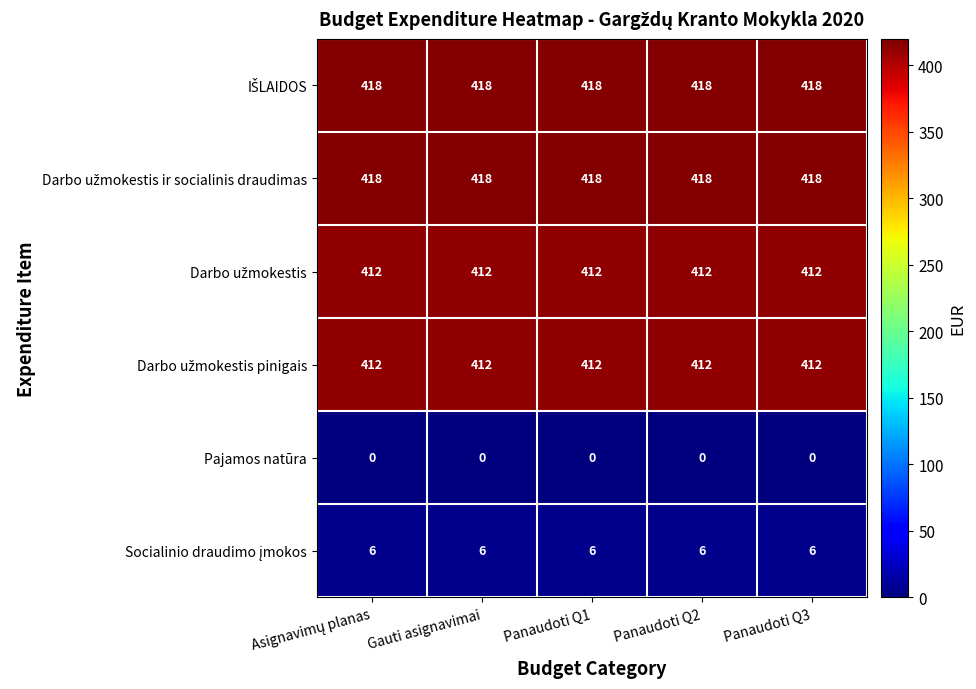

What is the spread (max minus min) of values at Gauti asignavimai?

418